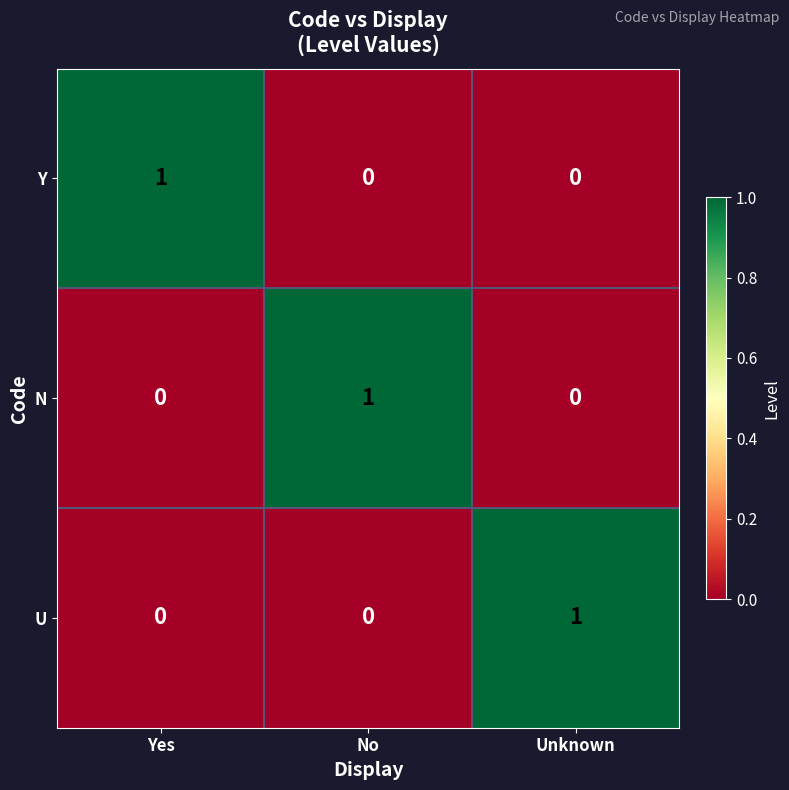

The N series shows 1 at No. True or false?

True